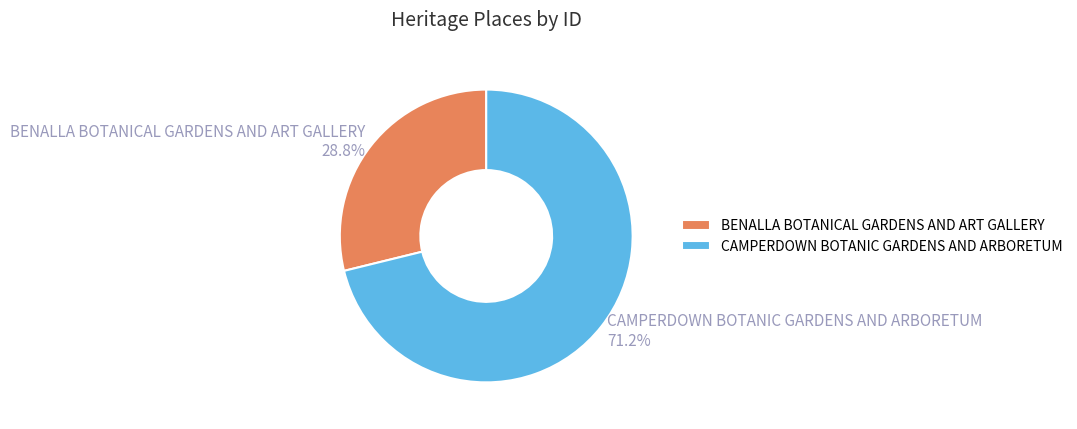

Which category accounts for the majority?

CAMPERDOWN BOTANIC GARDENS AND ARBORETUM